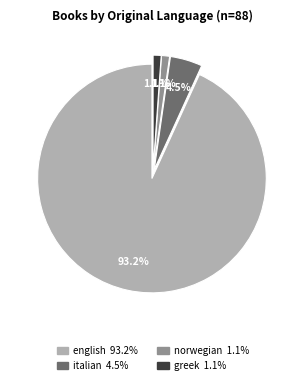

What is the largest slice in the pie chart?

english